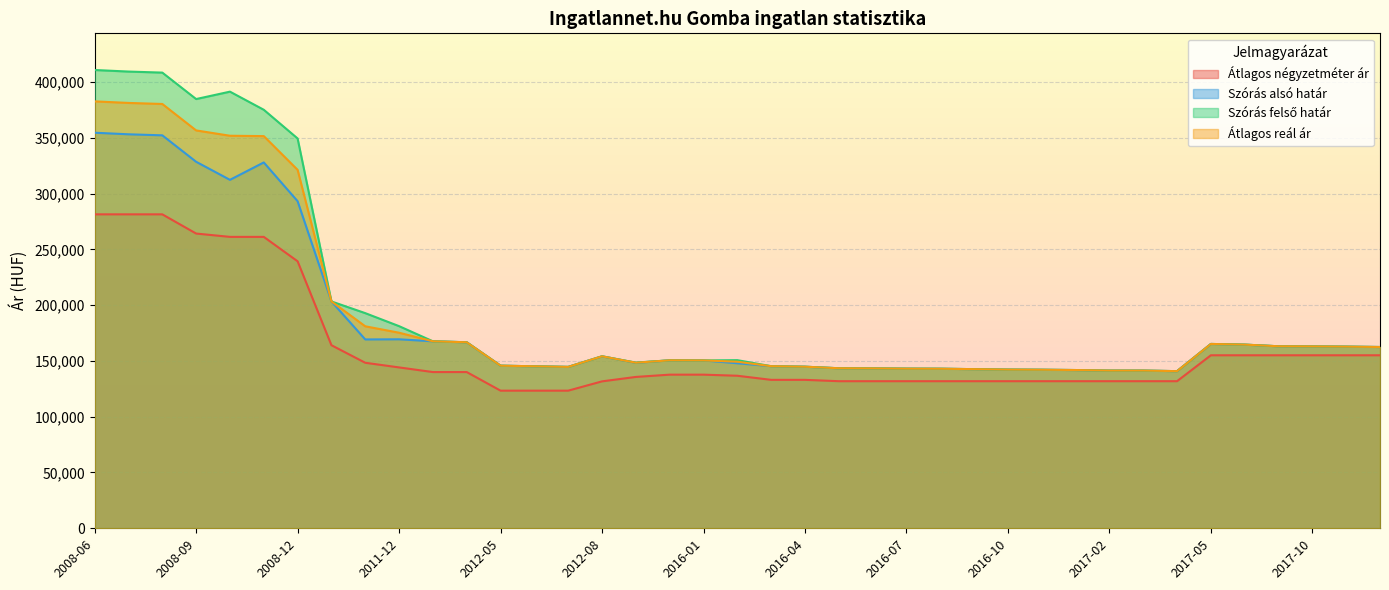

Rank the categories by Szórás alsó határ value from highest to lowest.

2008-06, 2008-07, 2008-08, 2008-09, 2008-11, 2008-10, 2008-12, 2011-05, 2011-12, 2011-11, 2012-01, 2012-02, 2017-05, 2017-06, 2017-09, 2017-10, 2017-11, 2017-12, 2012-08, 2015-12, 2016-01, 2015-11, 2016-02, 2012-05, 2016-03, 2012-06, 2016-04, 2012-07, 2016-05, 2016-06, 2016-07, 2016-08, 2016-09, 2016-10, 2016-11, 2017-01, 2017-02, 2017-03, 2017-04